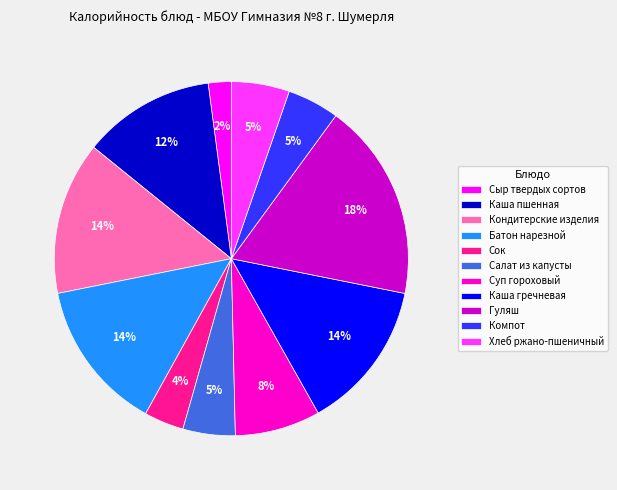

What percentage is the Сок slice, to the nearest percent?

4%